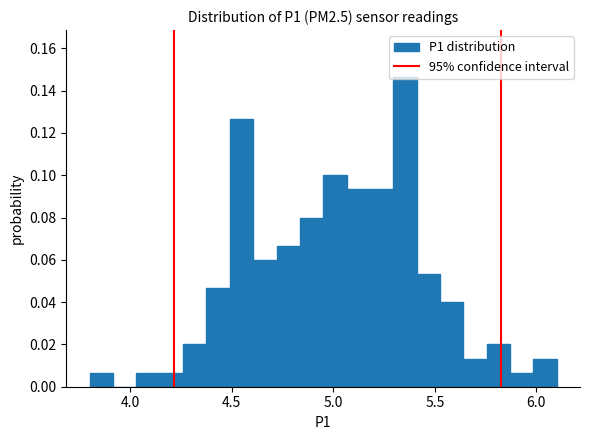

Read against the x-axis, roughly where is the centre of the tallest bar?

5.35